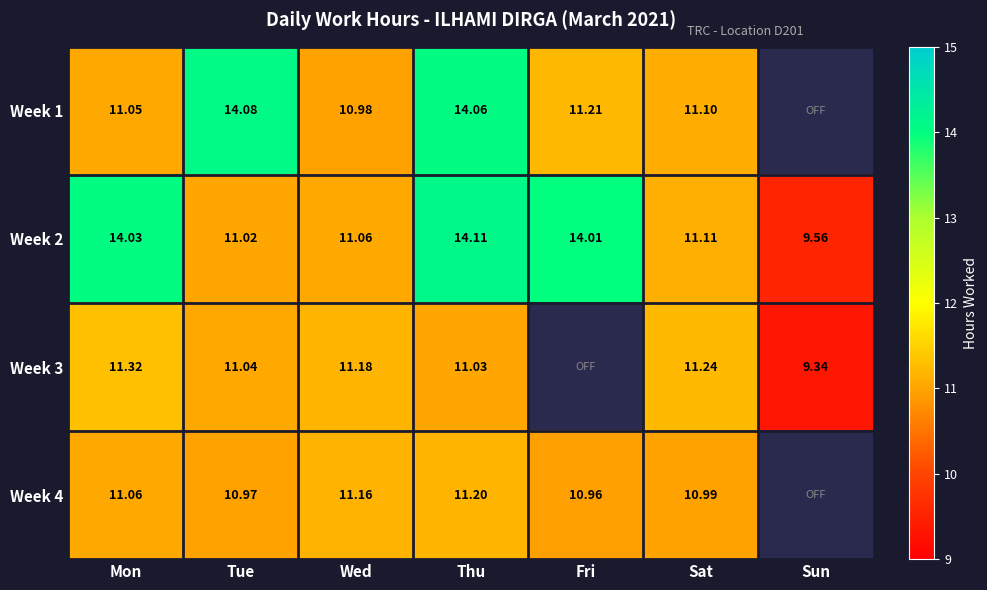

Is it true that Week 2 equals 9.6 at Sun?

True